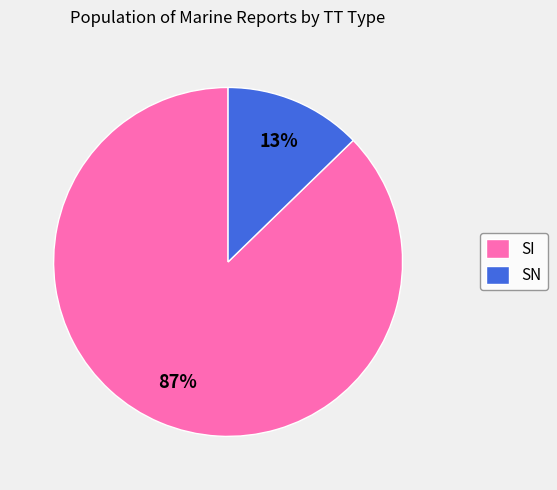

To the nearest percent, what percentage of the pie is SI?

87%